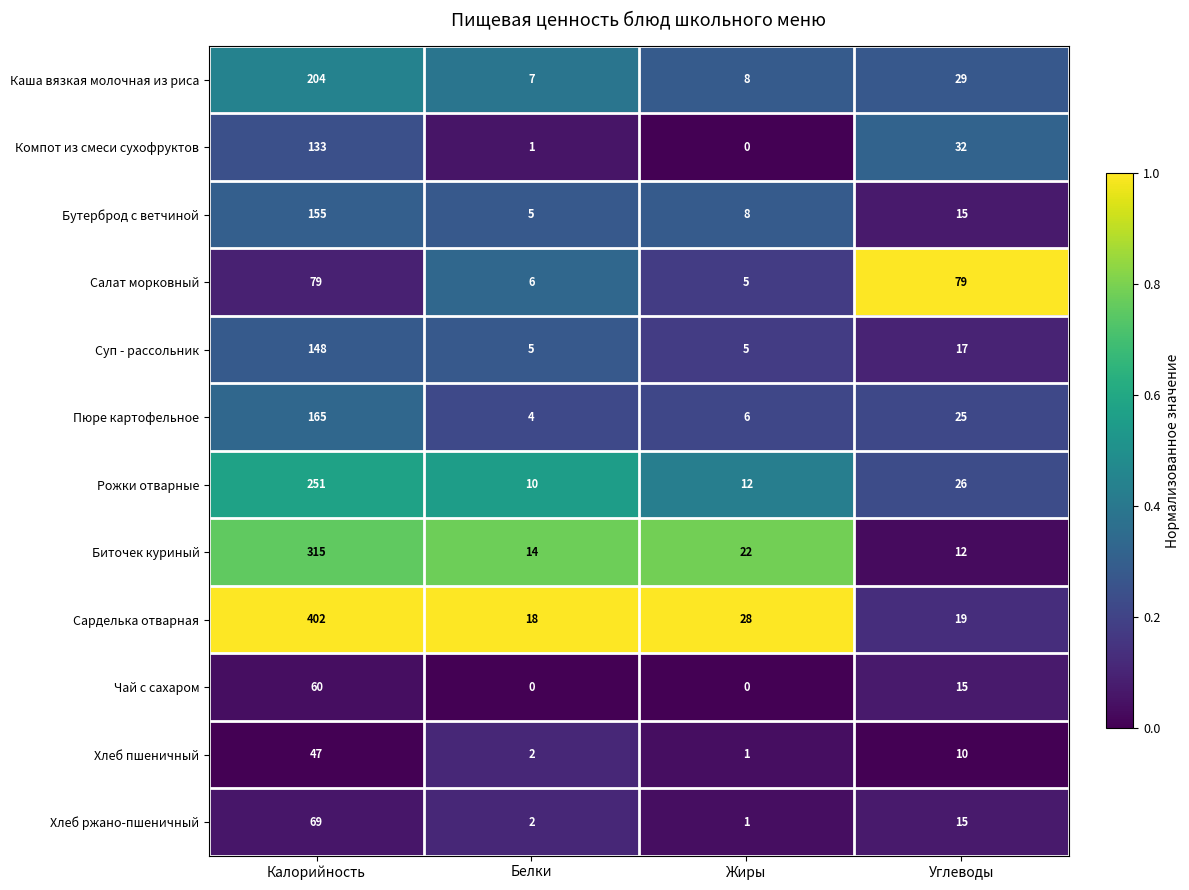

List the labels in order of Пюре картофельное value, smallest first.

Белки, Жиры, Углеводы, Калорийность